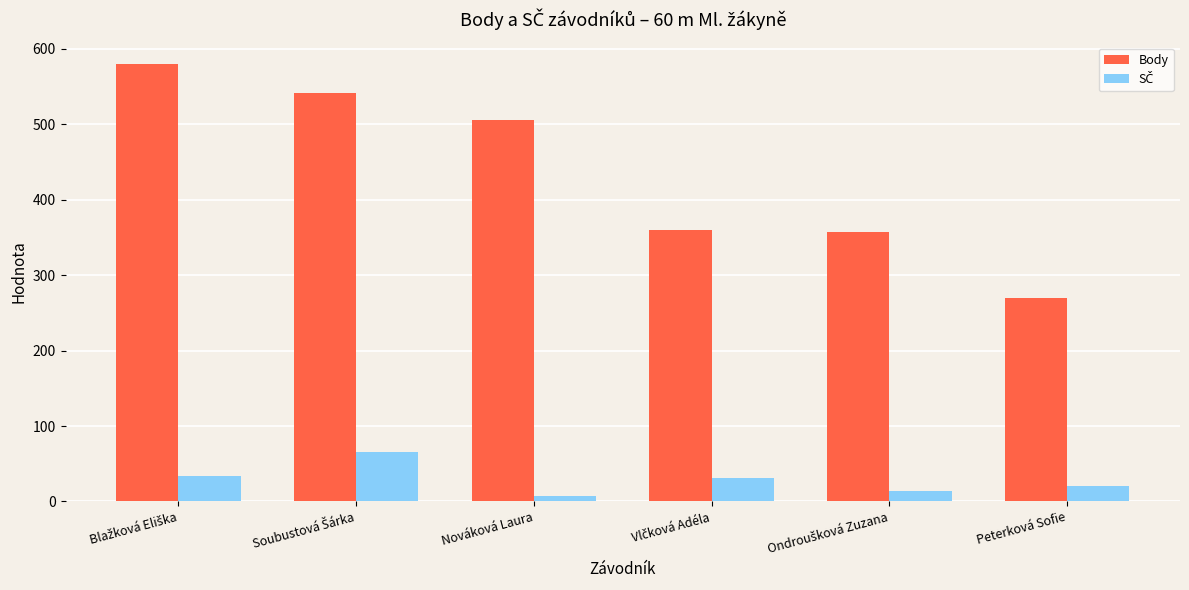

Which series changed the most between Nováková Laura and Peterková Sofie?

Body